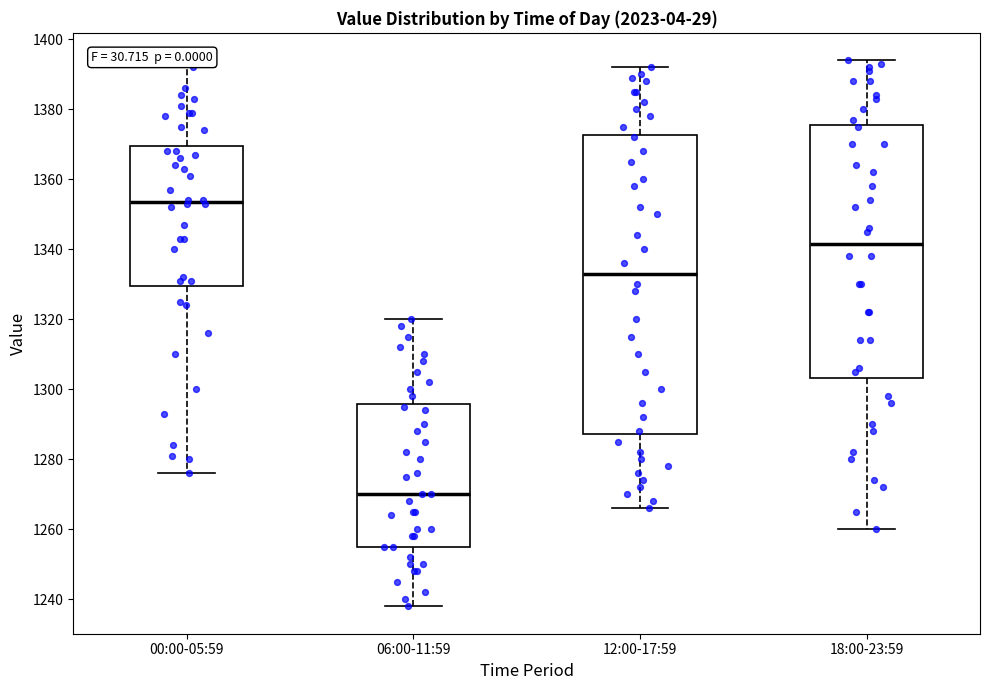

Comparing the boxes themselves (not the whiskers), which one is the tallest?

12:00-17:59